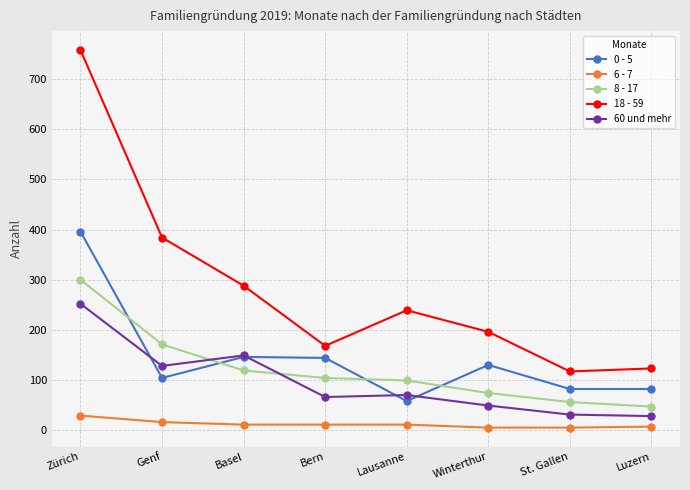

Is the value of 60 und mehr at Winterthur greater than the value of 6 - 7 at Genf?

Yes